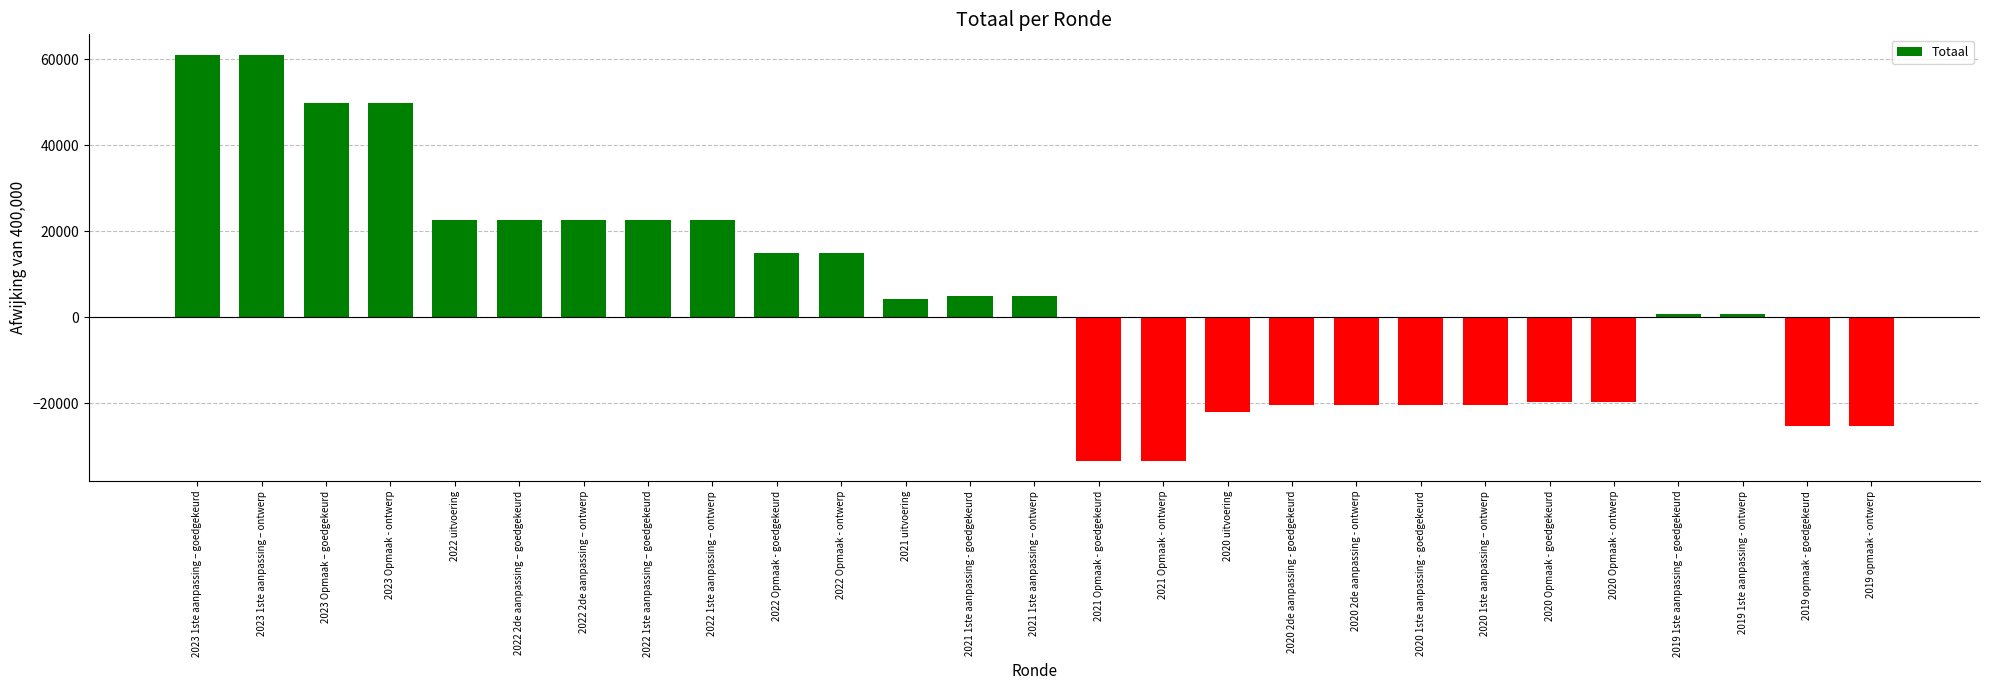

What is the difference between the values at 2022 1ste aanpassing – goedgekeurd and 2019 1ste aanpassing – goedgekeurd?

21775